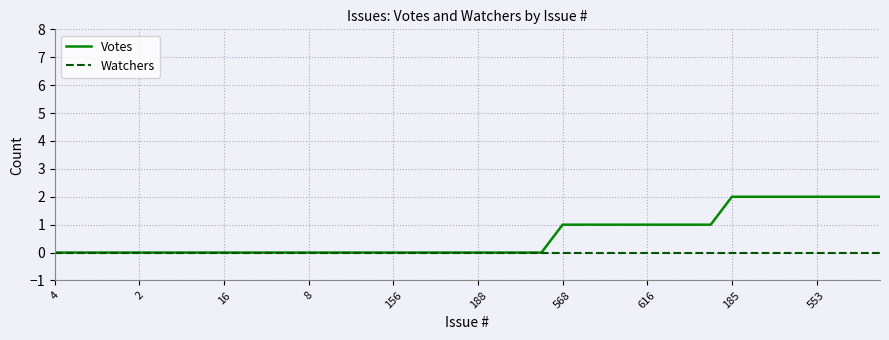

List the series in order of their overall mean, highest first.

Votes, Watchers